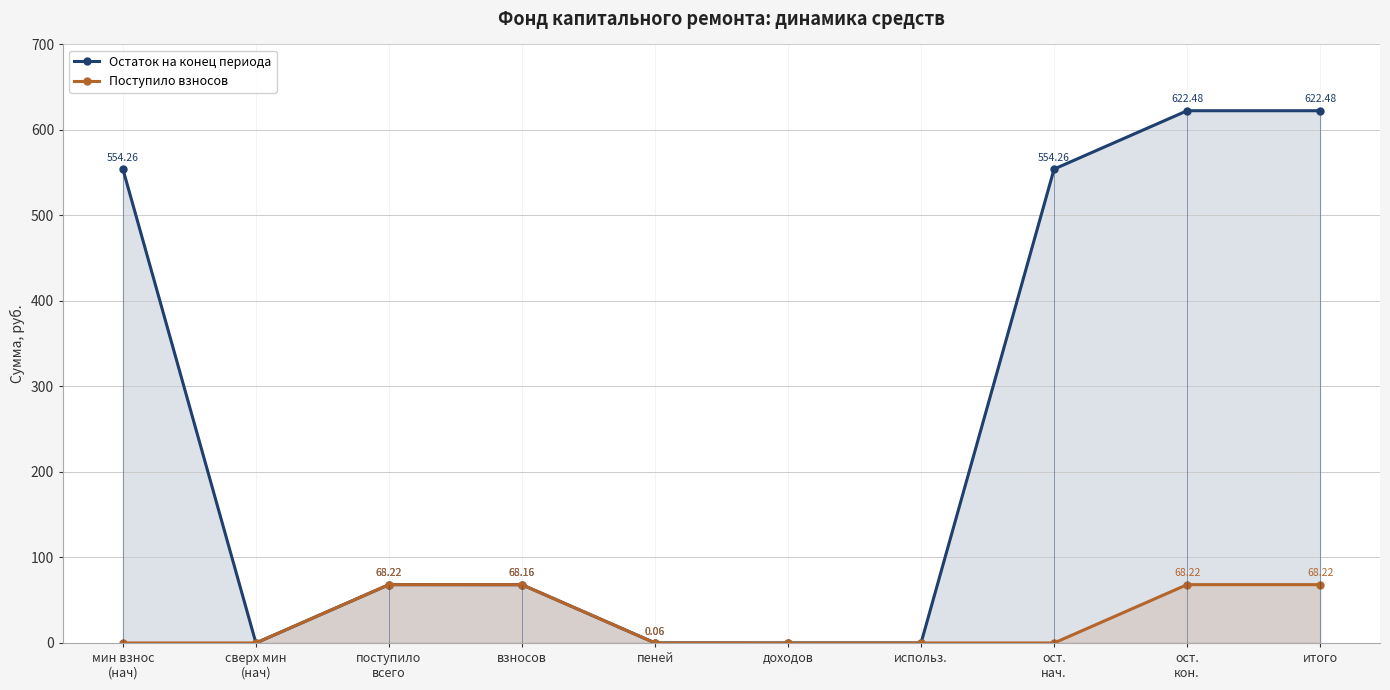

Is it true that Остаток на конец периода equals 68.2 at взносов?

True